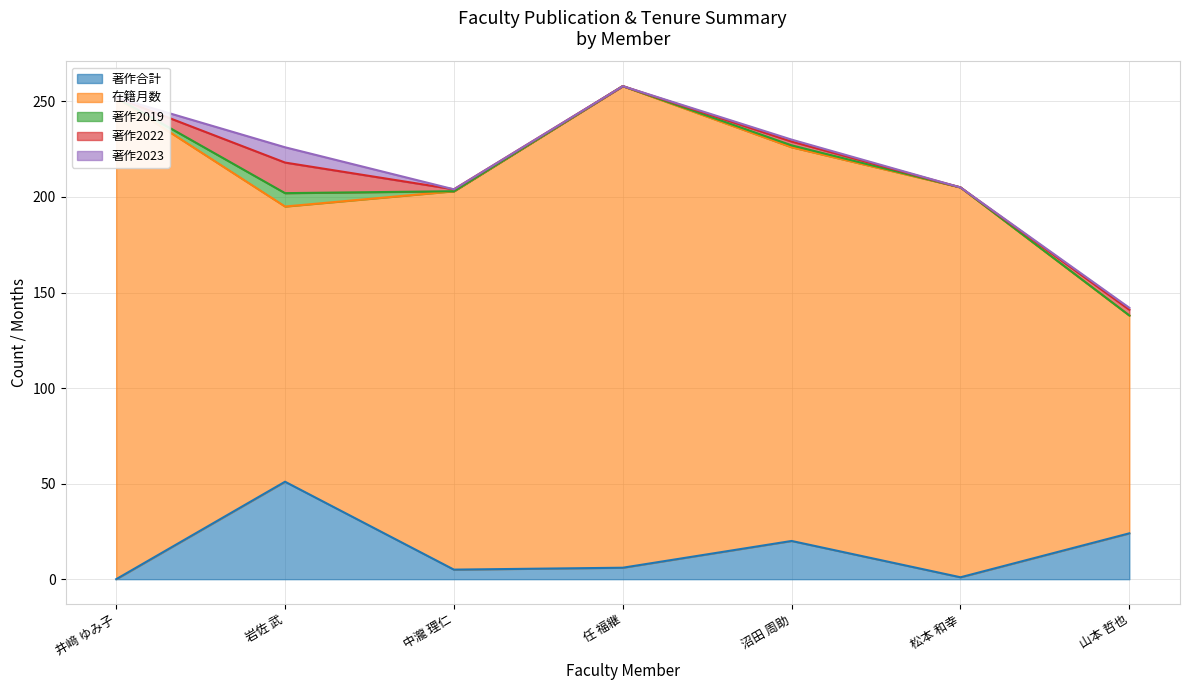

How many lines are shown in the chart?

5